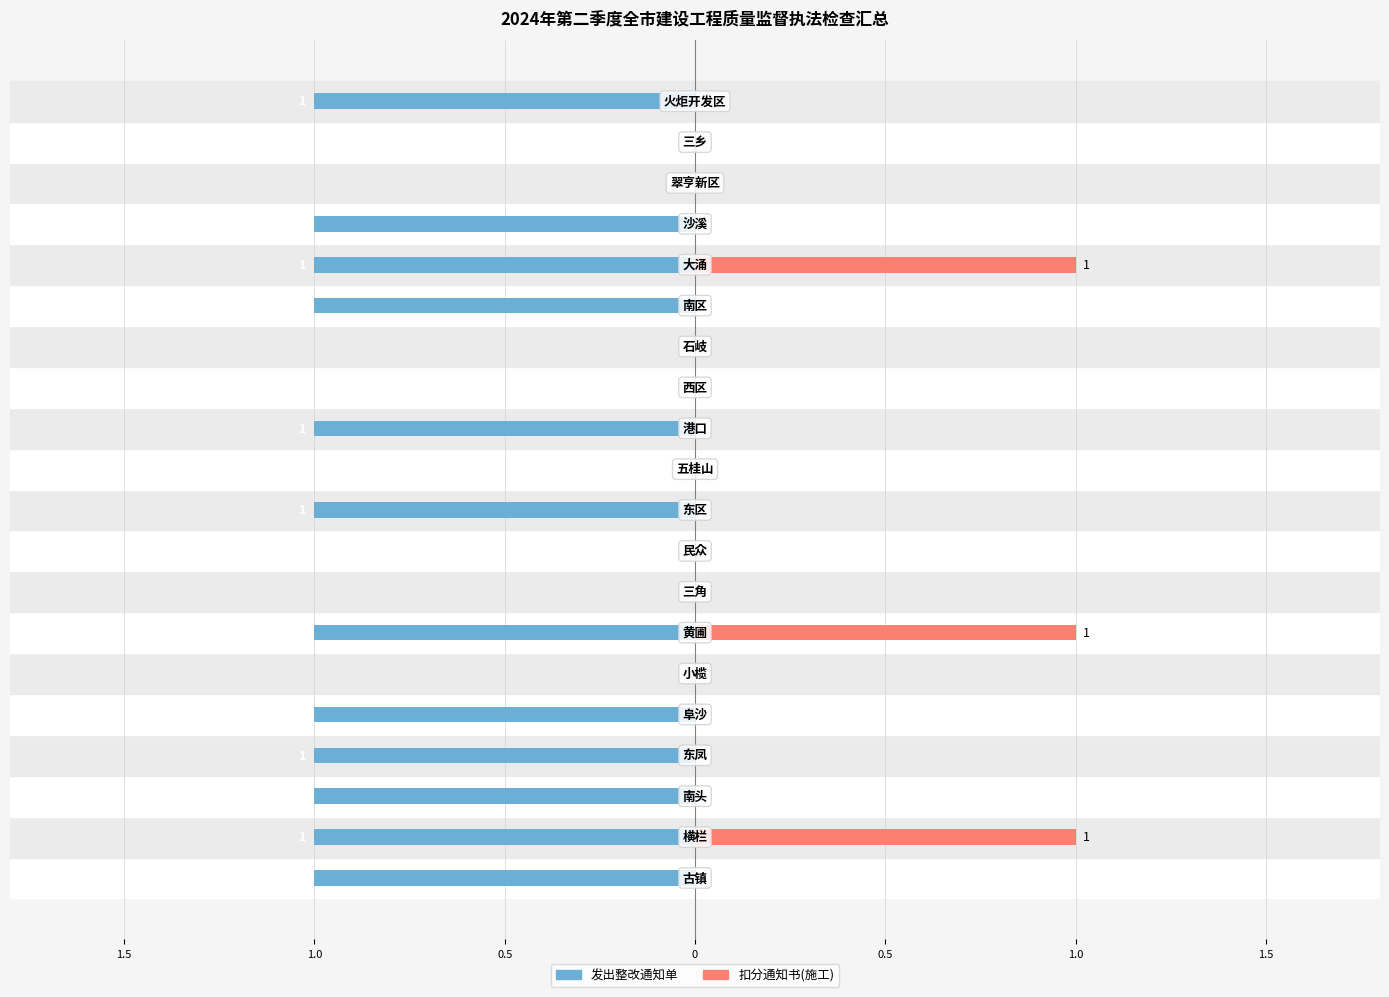

How many data points does each series have?

20